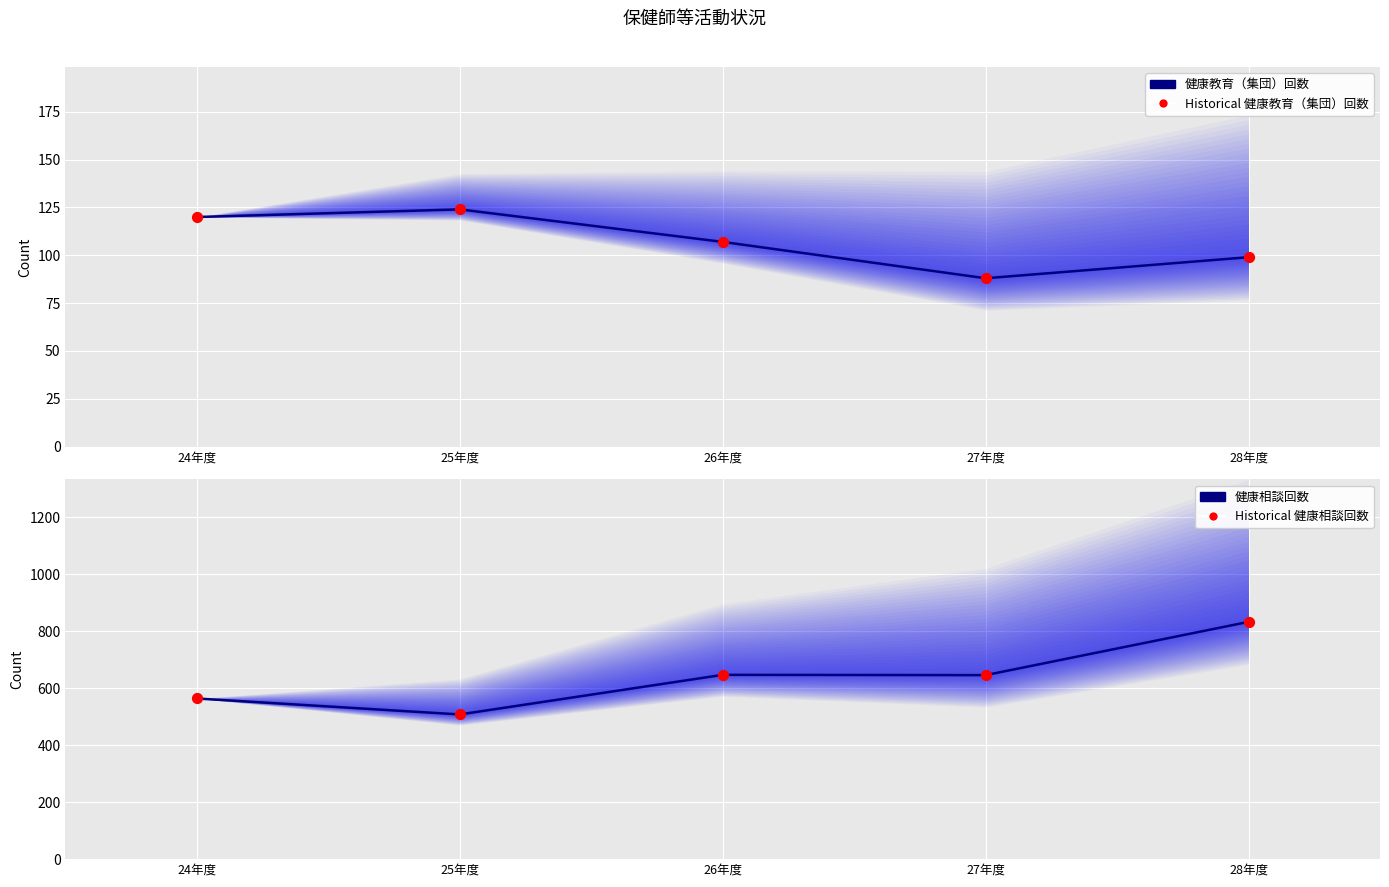

Which series has the largest Y range (max minus min)?

健康相談回数